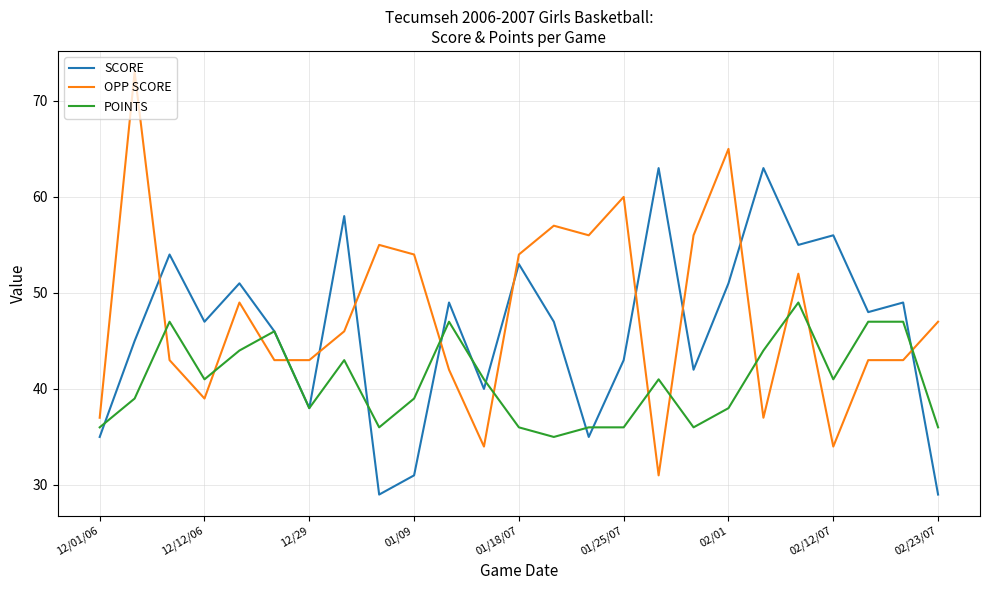

List the series in order of their overall mean, lowest first.

POINTS, SCORE, OPP SCORE